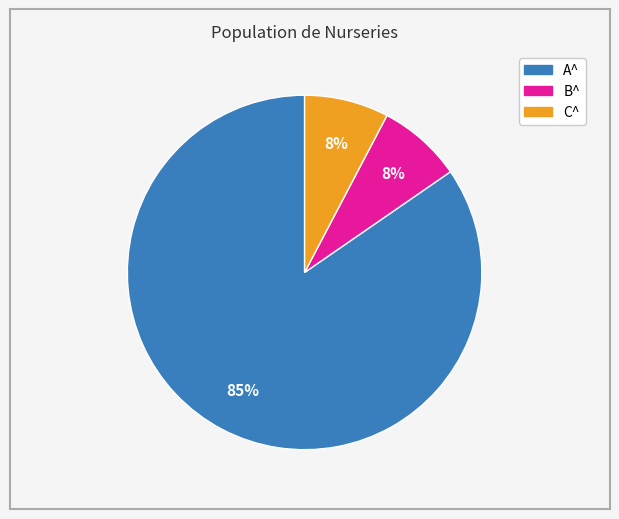

The C^ slice represents 21% of the pie. True or false?

False